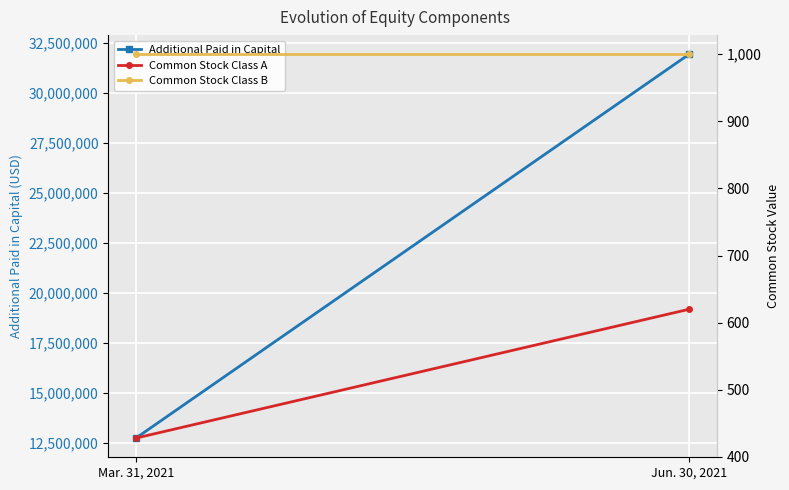

Which label corresponds to the smallest value in the chart?

Mar. 31, 2021